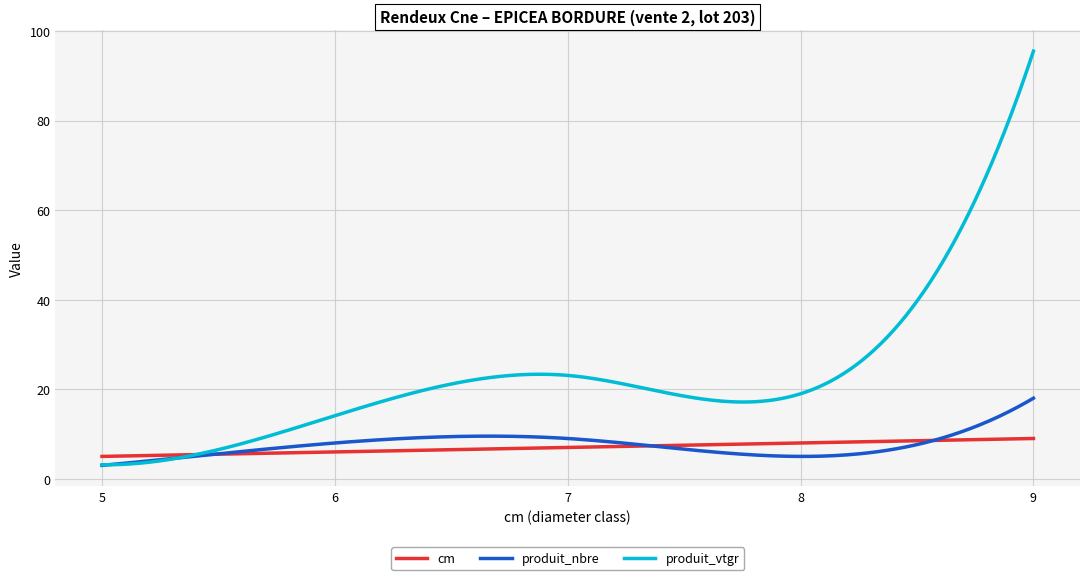

True or false: produit_nbre has a value of 2.8 at 7.

False